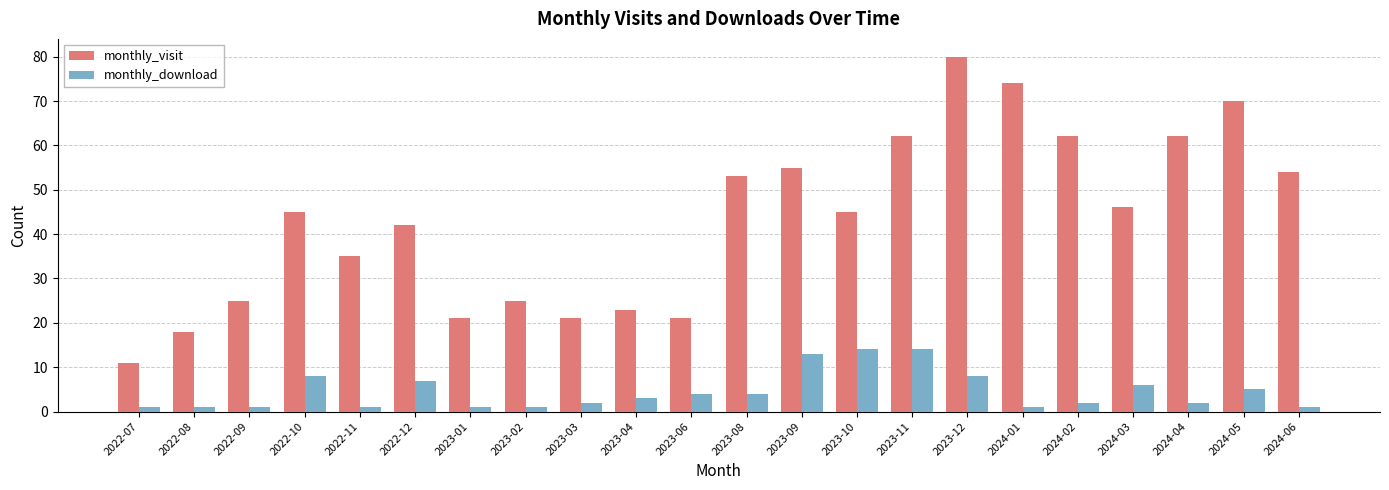

What is the difference between the monthly_visit values at 2023-08 and 2023-04?

30